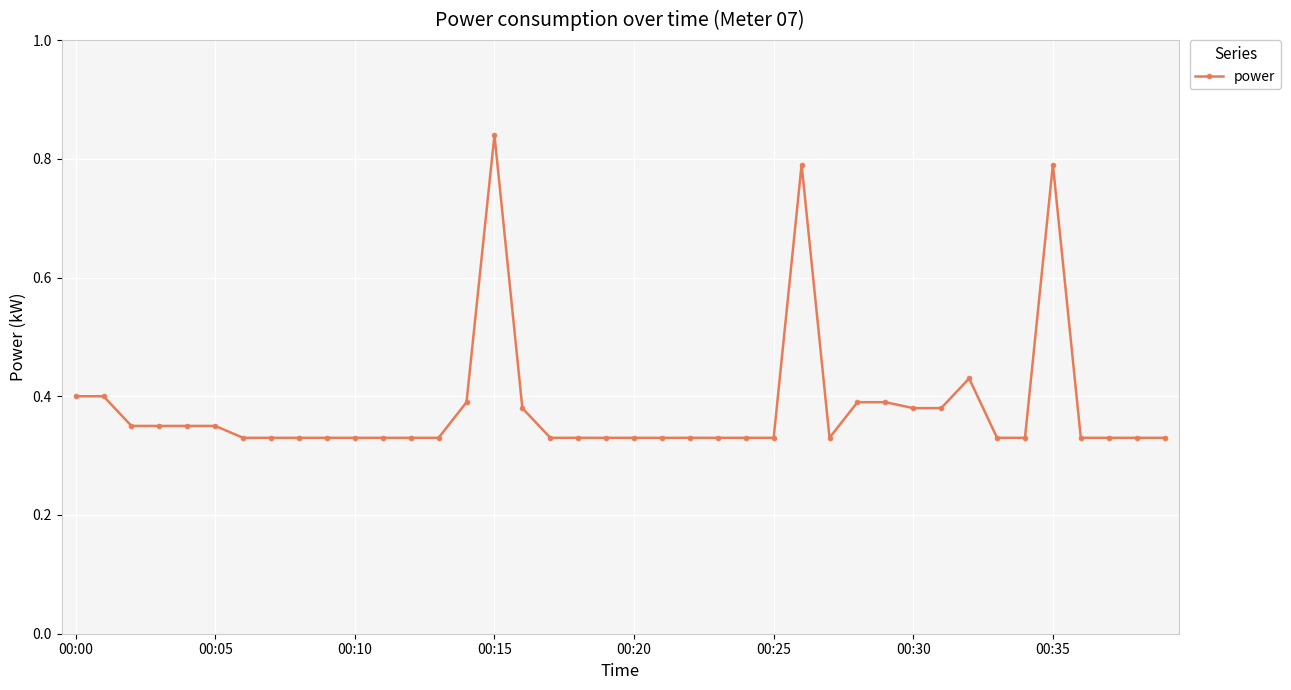

What is the difference between the maximum and minimum values?

0.5